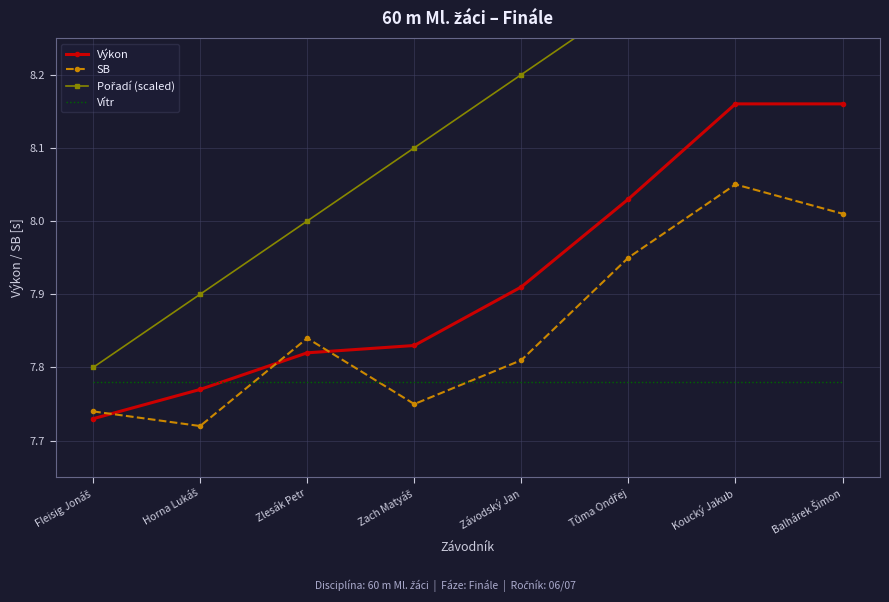

How many interior local valleys does the SB series have?

2